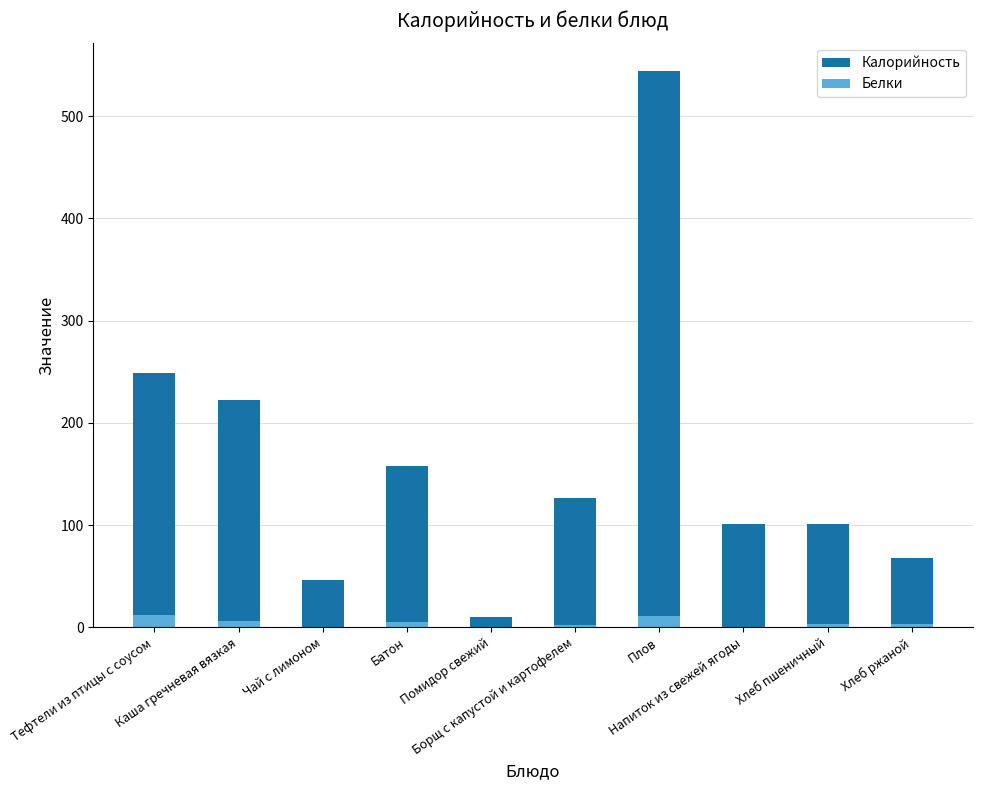

At Чай с лимоном, list the series in order from smallest to largest.

Белки, Калорийность